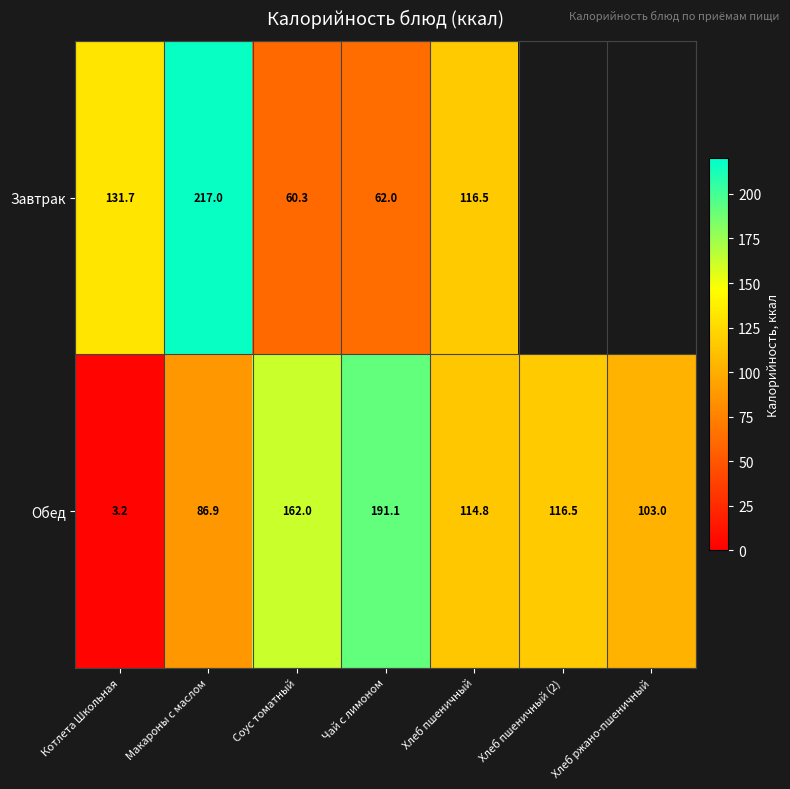

Is it true that Обед equals 3.2 at Котлета Школьная?

True